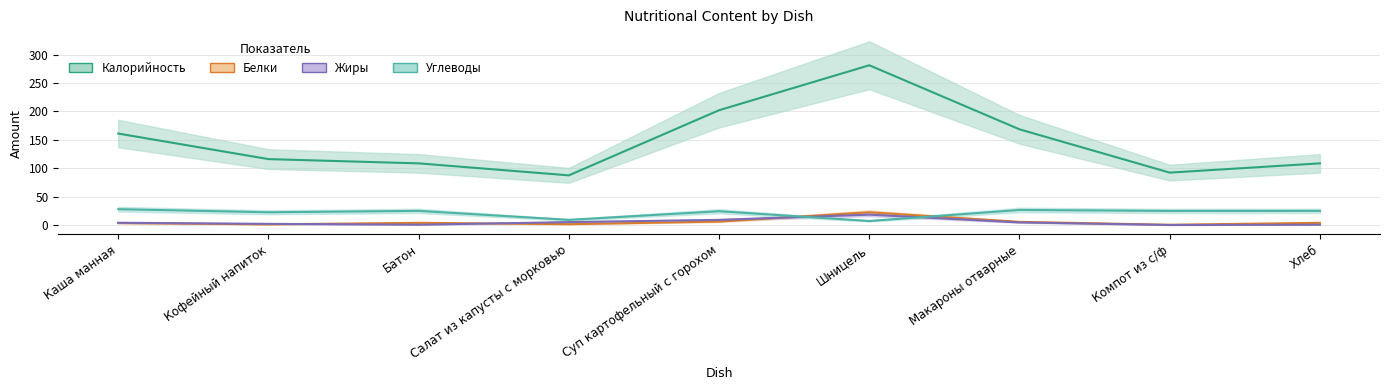

Rank the categories by Калорийность value from highest to lowest.

Шницель, Суп картофельный с горохом, Макароны отварные, Каша манная, Кофейный напиток, Батон, Хлеб, Компот из с/ф, Салат из капусты с морковью